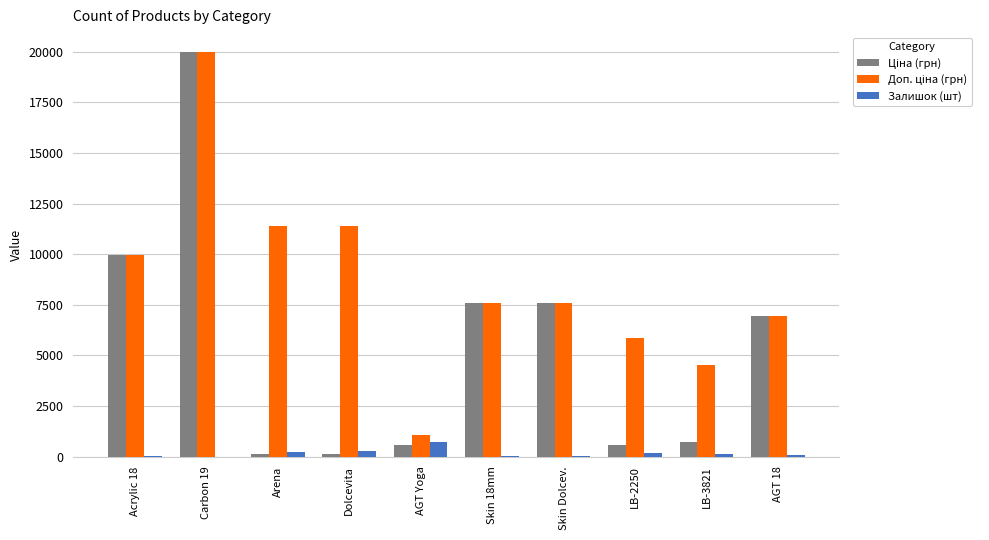

What is the difference between the Залишок (шт) values at Acrylic 18 and Arena?

214.0